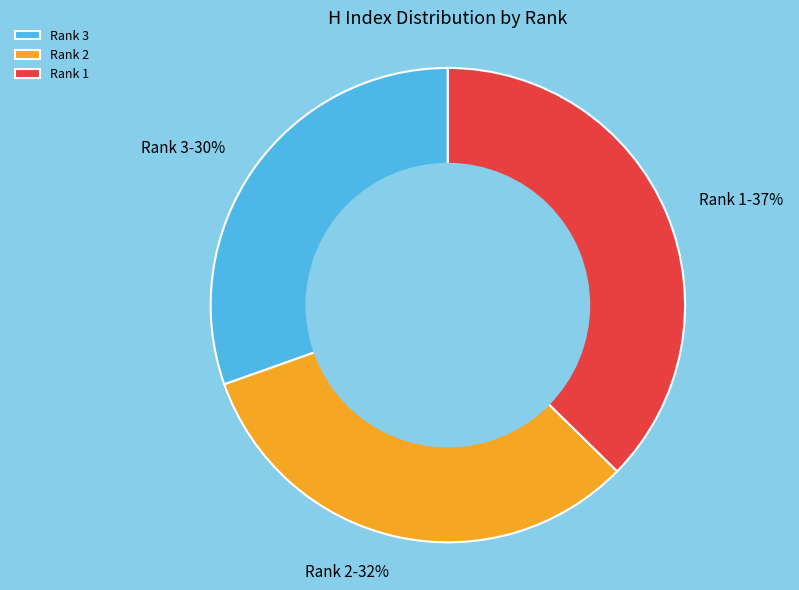

Approximately how many times larger is the value at Rank 2 compared to Rank 1?

0.9